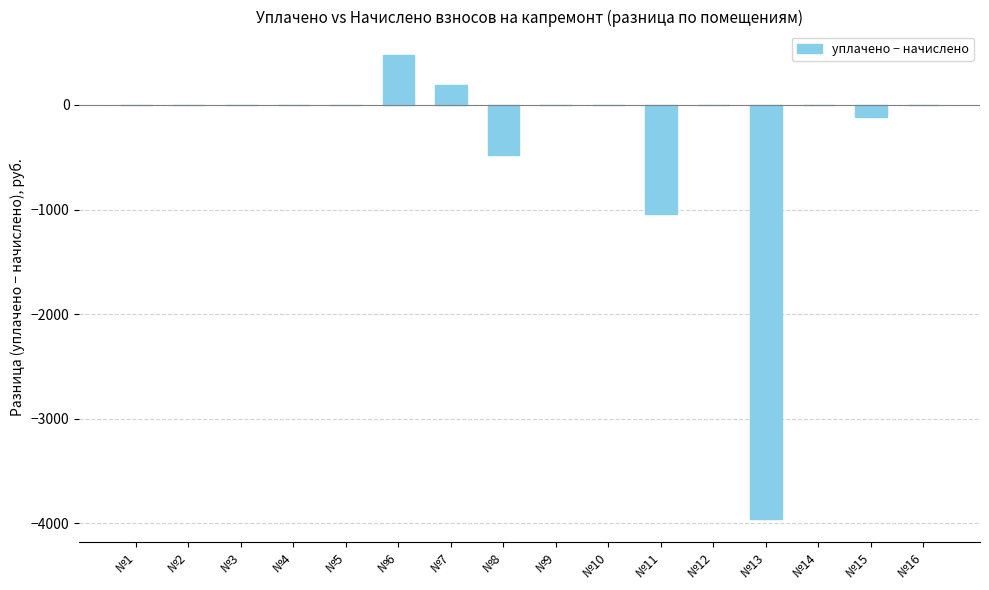

The value at №15 is -120.1. True or false?

True